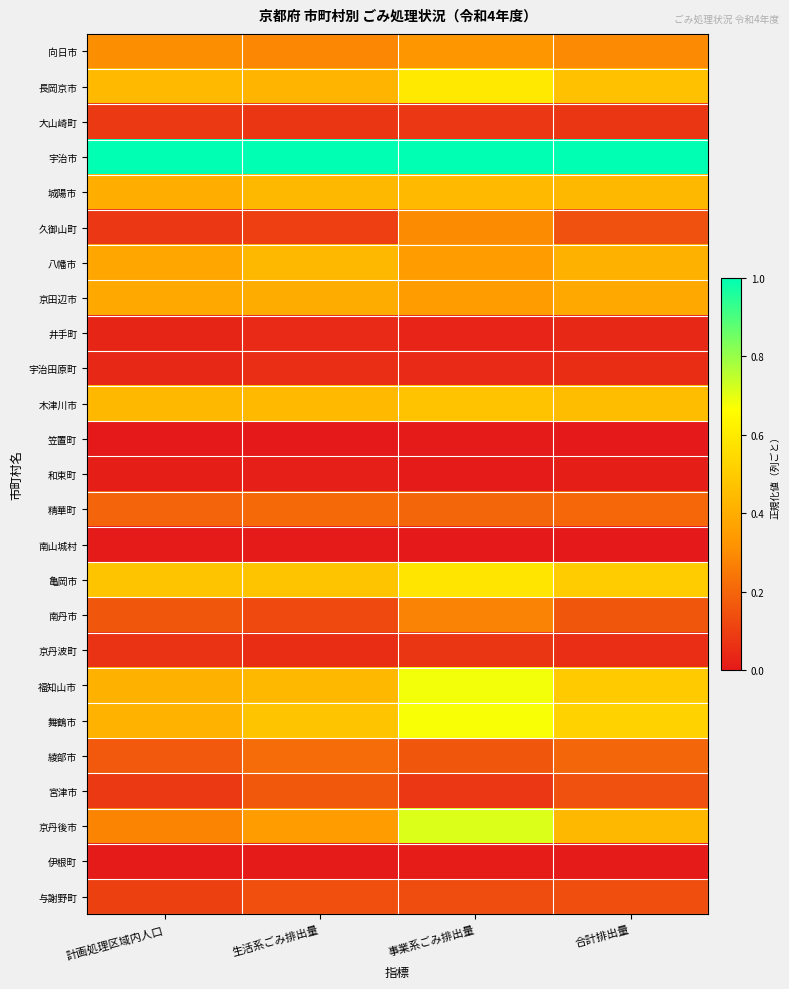

Which has a higher value, 合計排出量 or 生活系ごみ排出量?

合計排出量